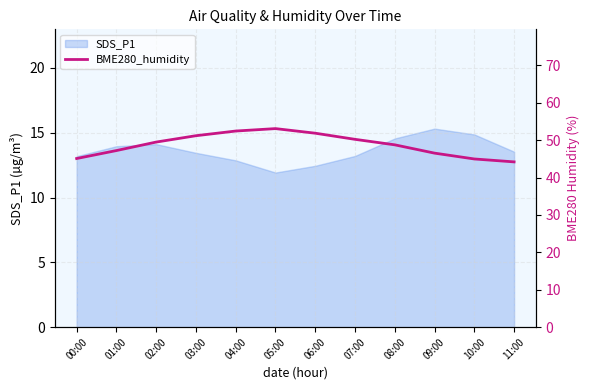

How many data points are less than 49?

6